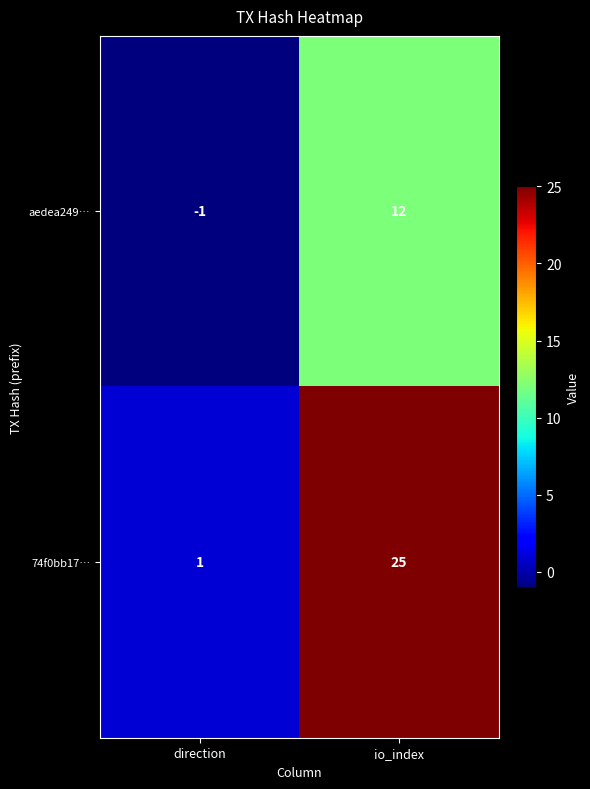

Which series has the largest total across all categories?

74f0bb17…